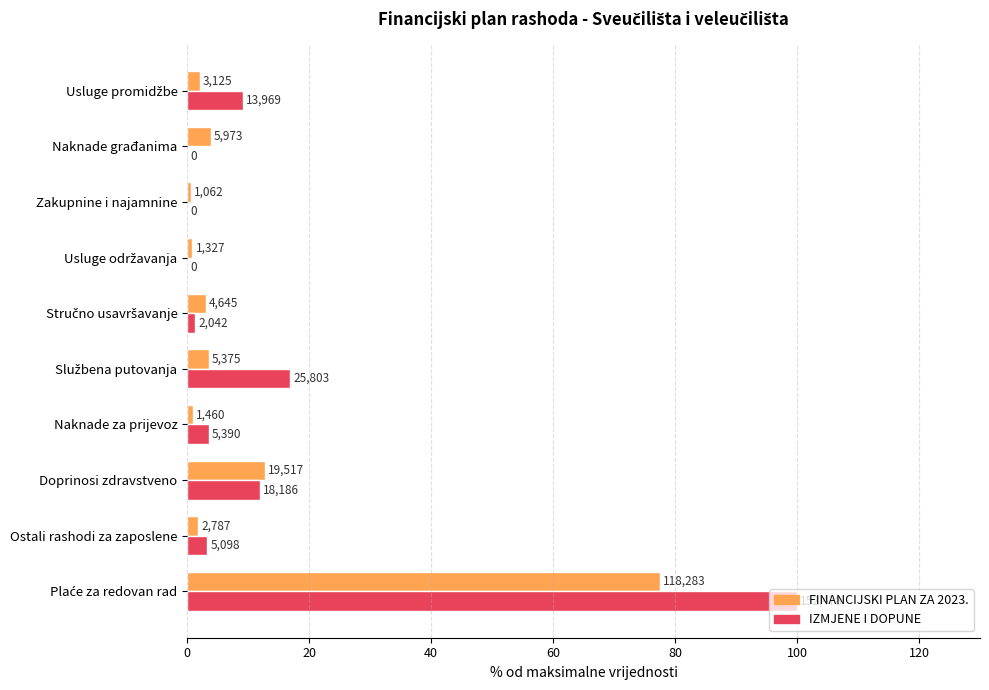

What is the difference between the maximum and second lowest values in the FINANCIJSKI PLAN ZA 2023. series?

76.7